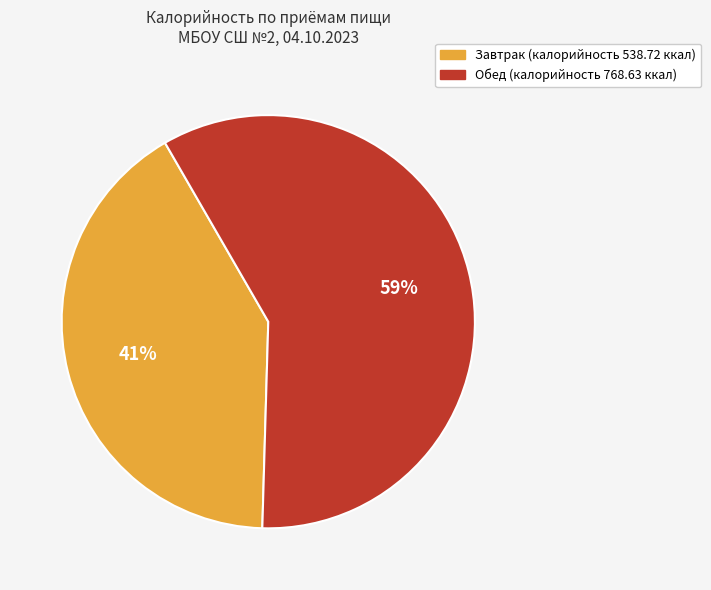

Rank the categories by value from highest to lowest.

Обед, Завтрак